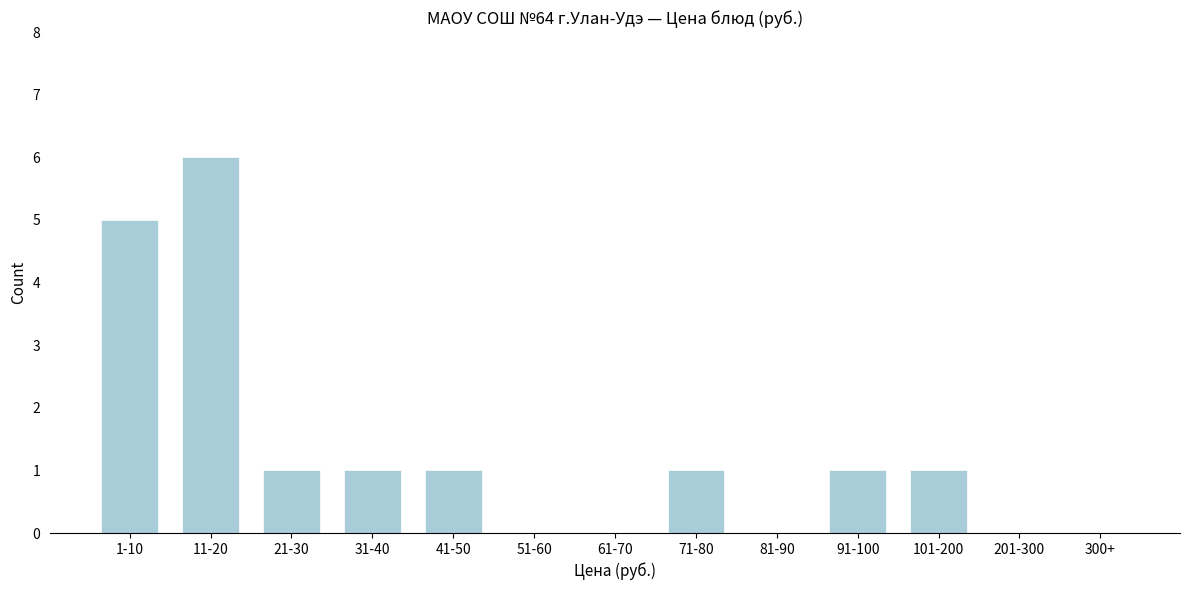

Reading right to left, extract all data points from this chart.

300+=0	201-300=0	101-200=1	91-100=1	81-90=0	71-80=1	61-70=0	51-60=0	41-50=1	31-40=1	21-30=1	11-20=6	1-10=5